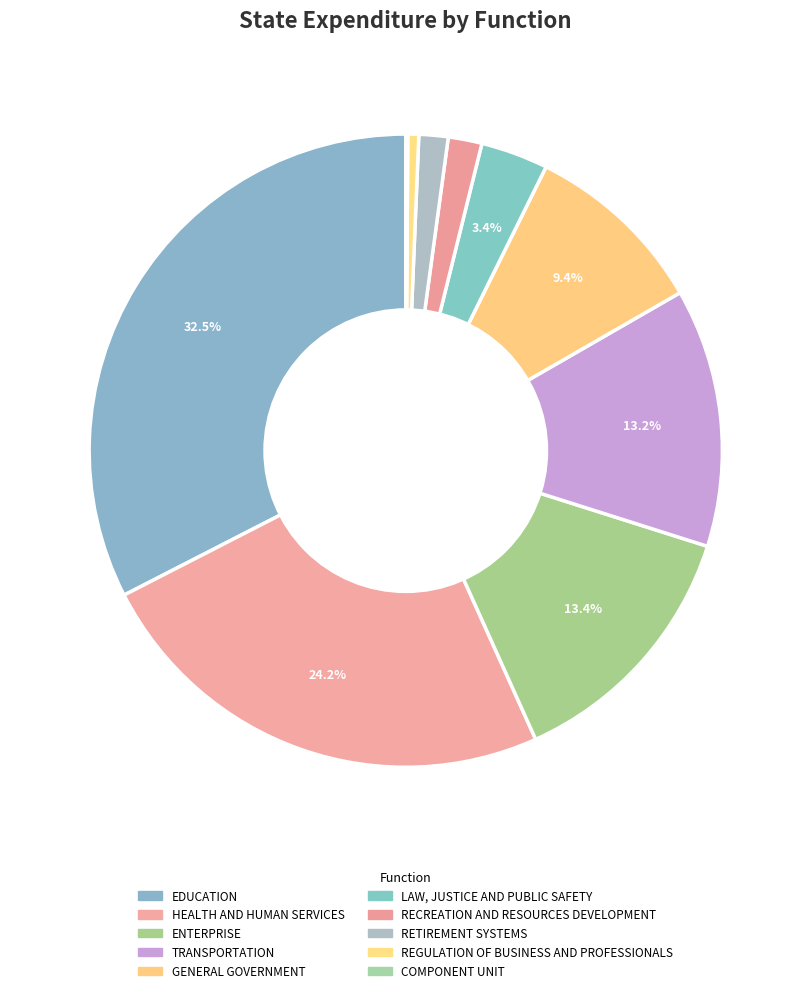

The RECREATION AND RESOURCES DEVELOPMENT slice represents 2% of the pie. True or false?

True